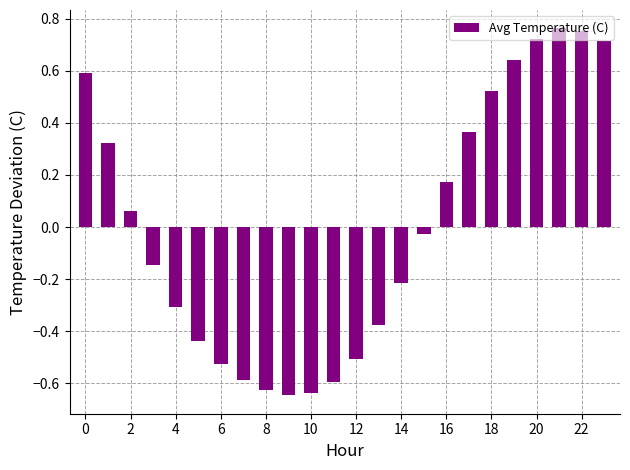

What is the difference between the maximum and minimum values?

1.4